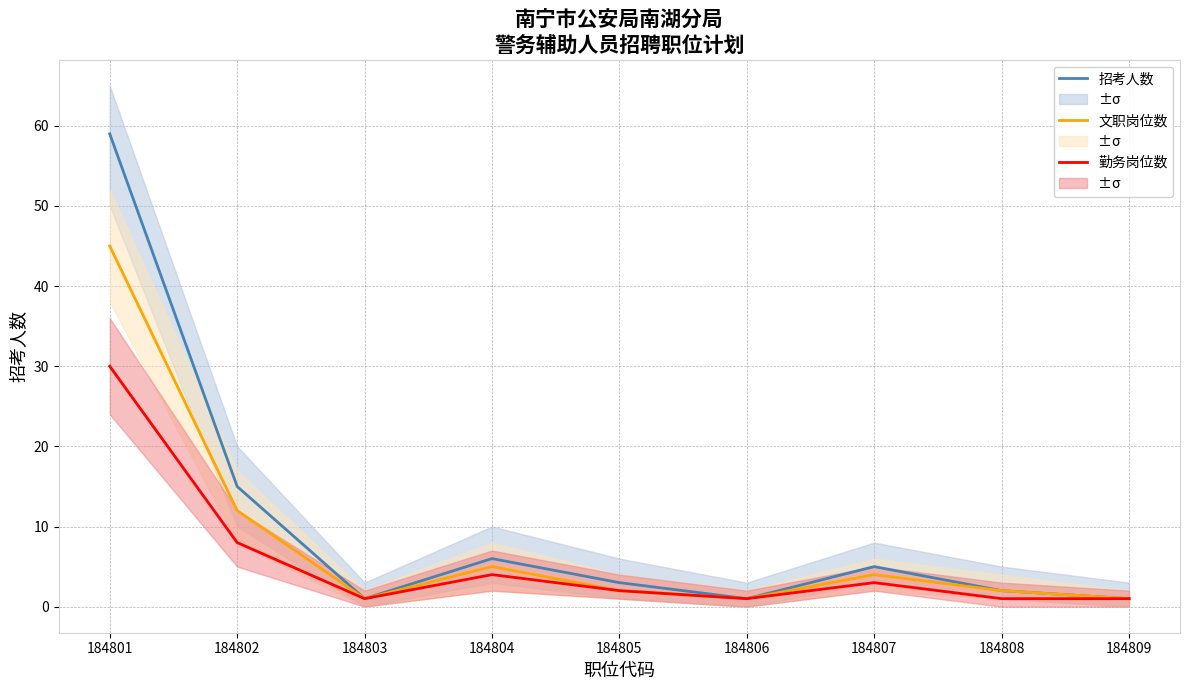

True or false: 文职岗位数 has more than 1 points higher than both neighbors.

True